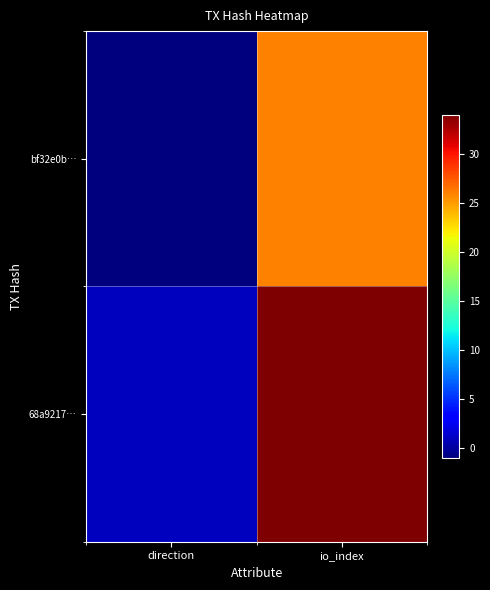

Reading right to left, extract all data points from this chart.

bf32e0b…: io_index=26	direction=-1
68a9217…: io_index=34	direction=1